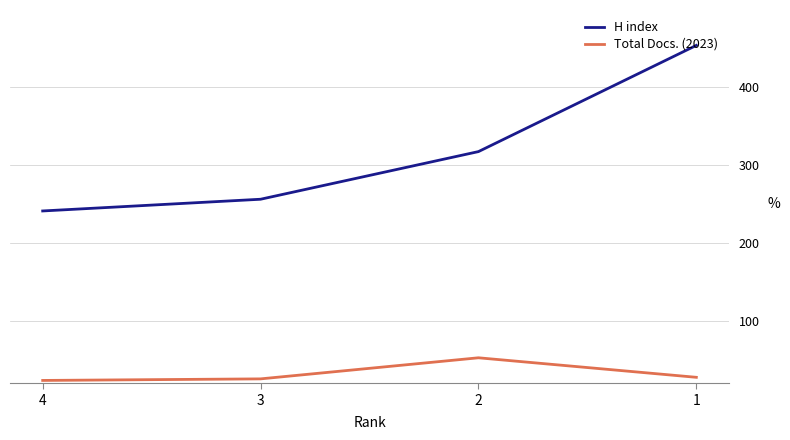

How many categories are shown in the chart?

4